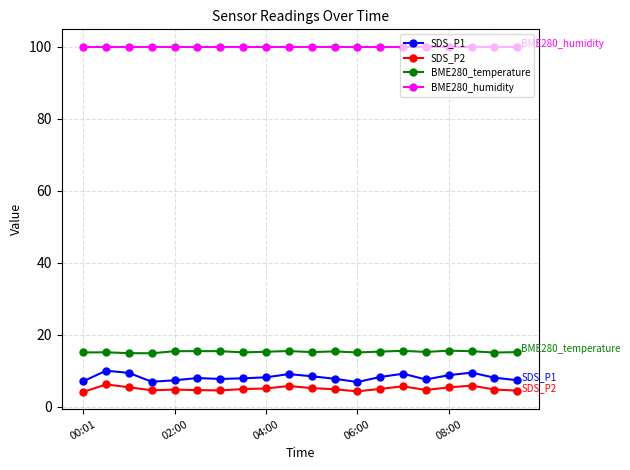

What is the average value of the SDS_P2 series?

5.0